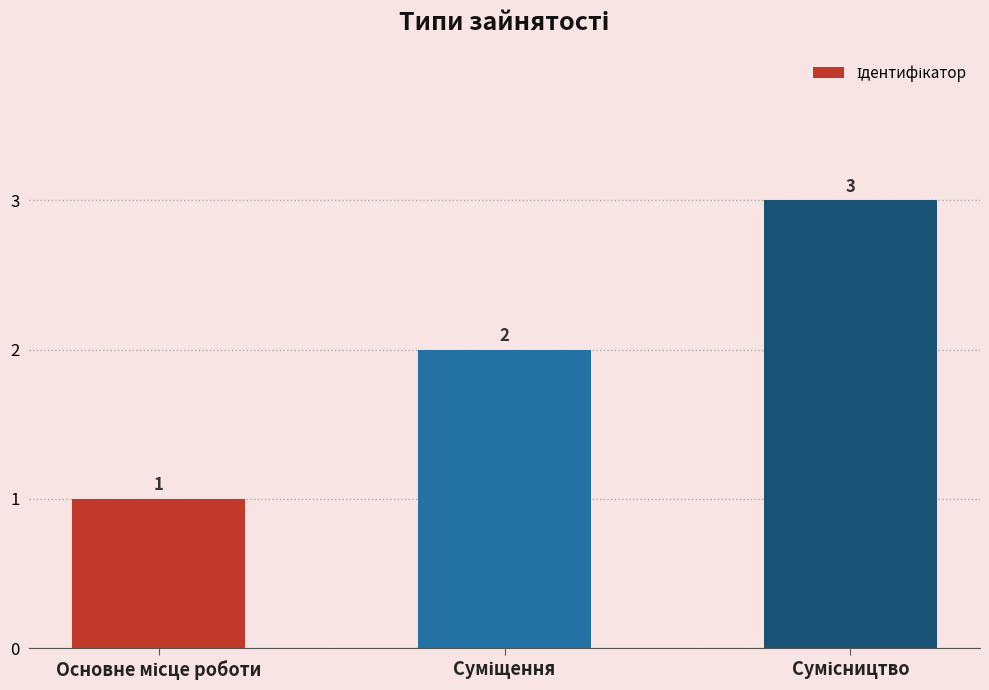

What is the sum of all values?

6